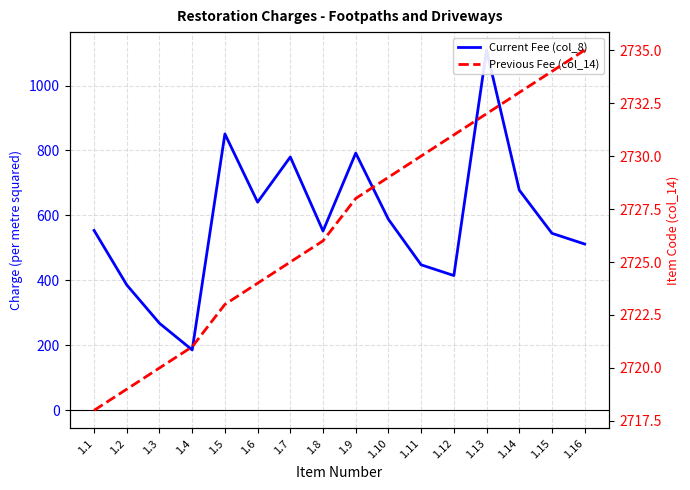

What is the highest value of the Previous Fee (col_14) series?

2735